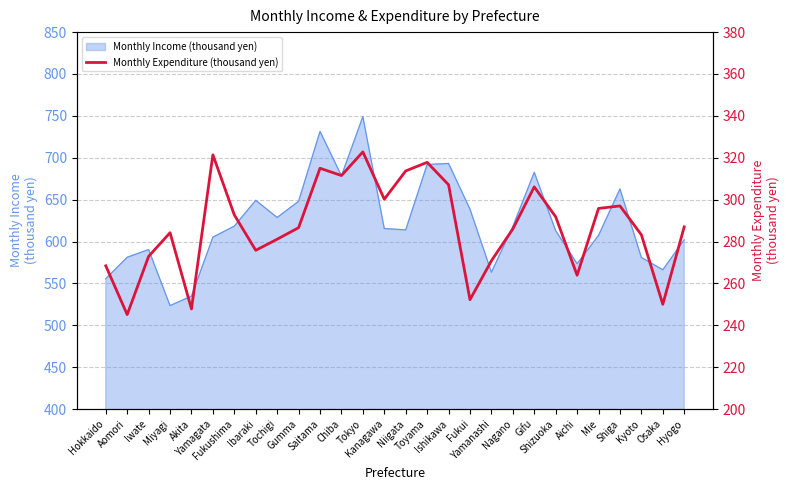

Is it true that the value at Tokyo is 532.9?

False